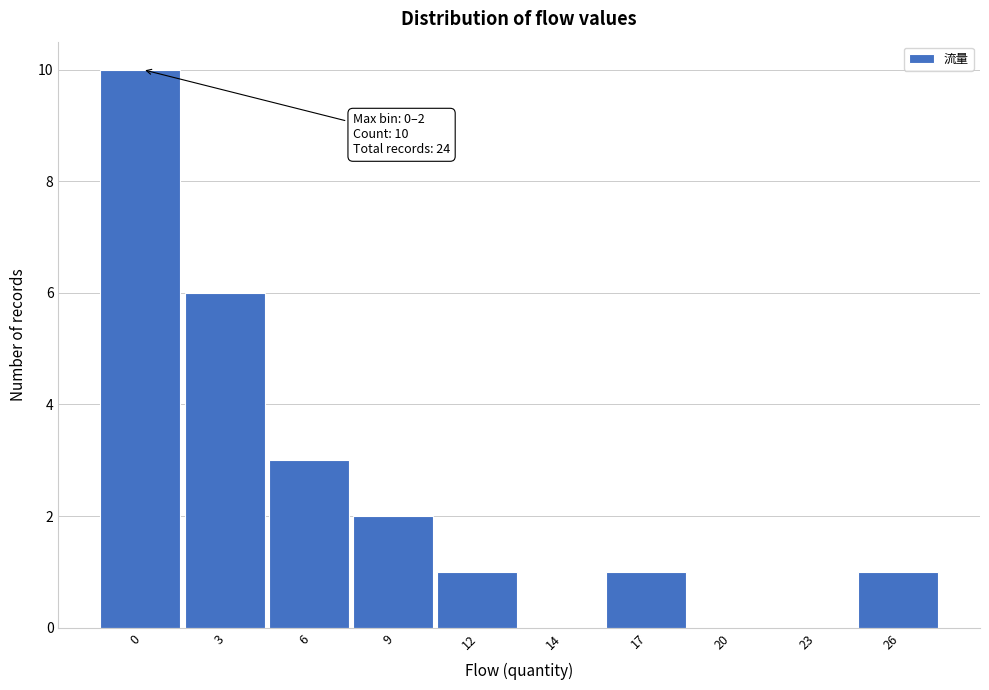

Reading right to left, transcribe all the data shown in this chart.

26=1	23=0	20=0	17=1	14=0	12=1	9=2	6=3	3=6	0=10